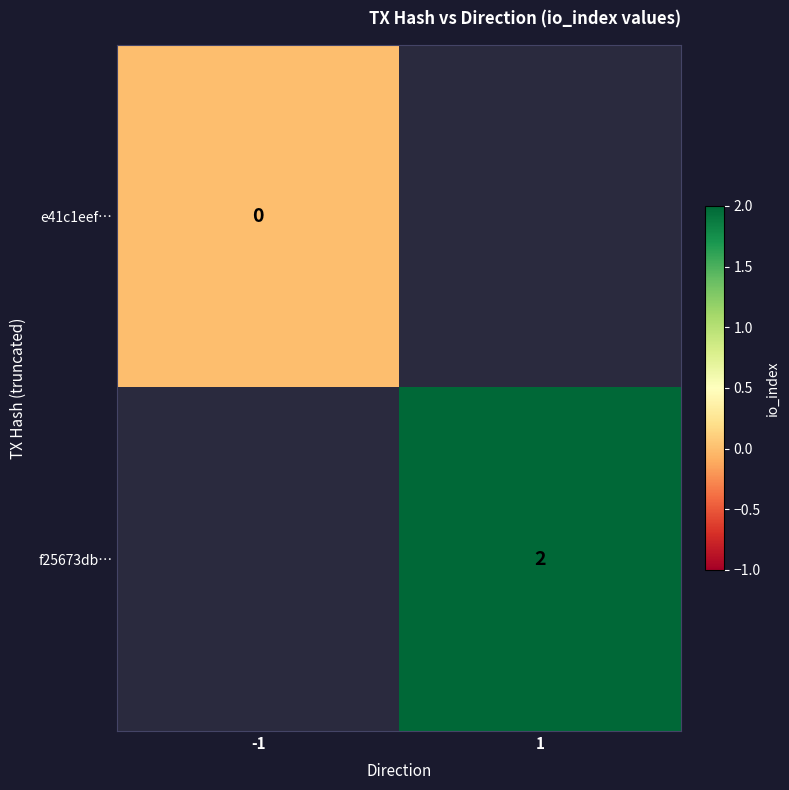

What is the maximum value shown in the chart?

2.0